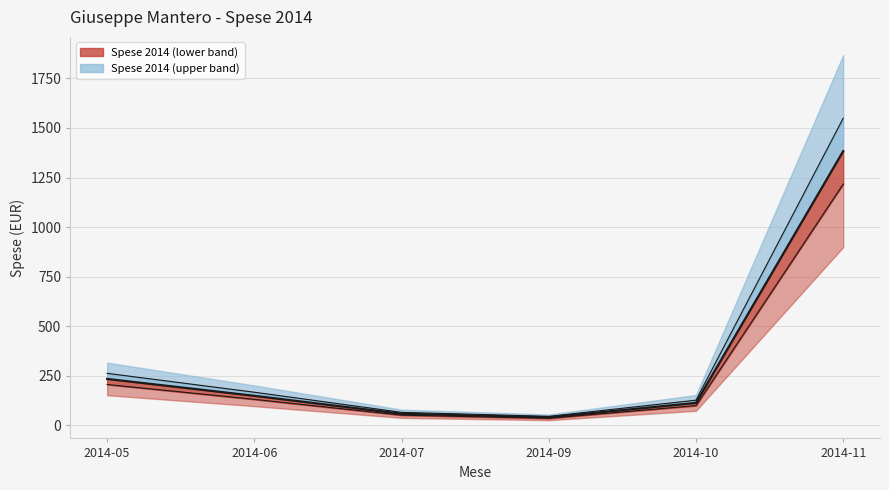

Reading left to right, what are all the values shown in this chart?

2014-05=234.6	2014-06=149.5	2014-07=59.0	2014-09=41.0	2014-10=113.7	2014-11=1382.9